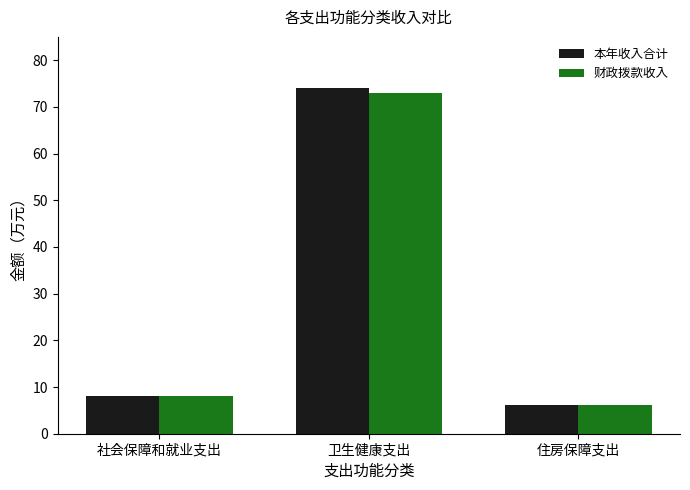

At how many categories does at least one series exceed 39?

1